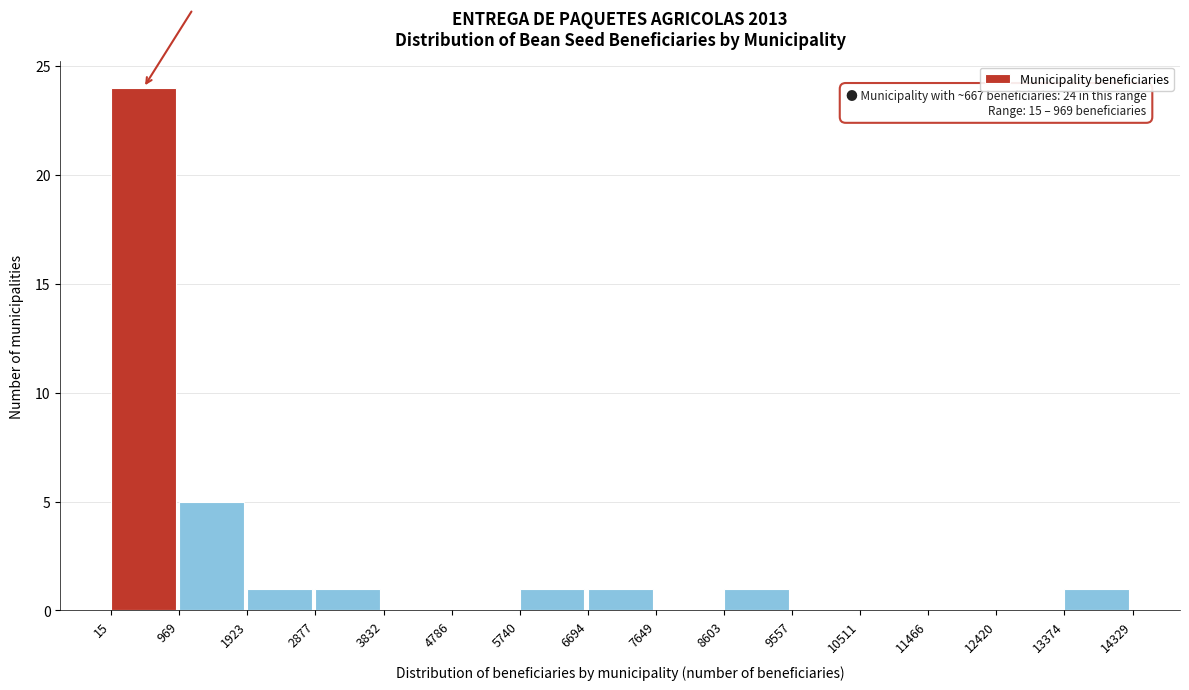

Over which range of the x-axis is the bar tallest?

15 to 969